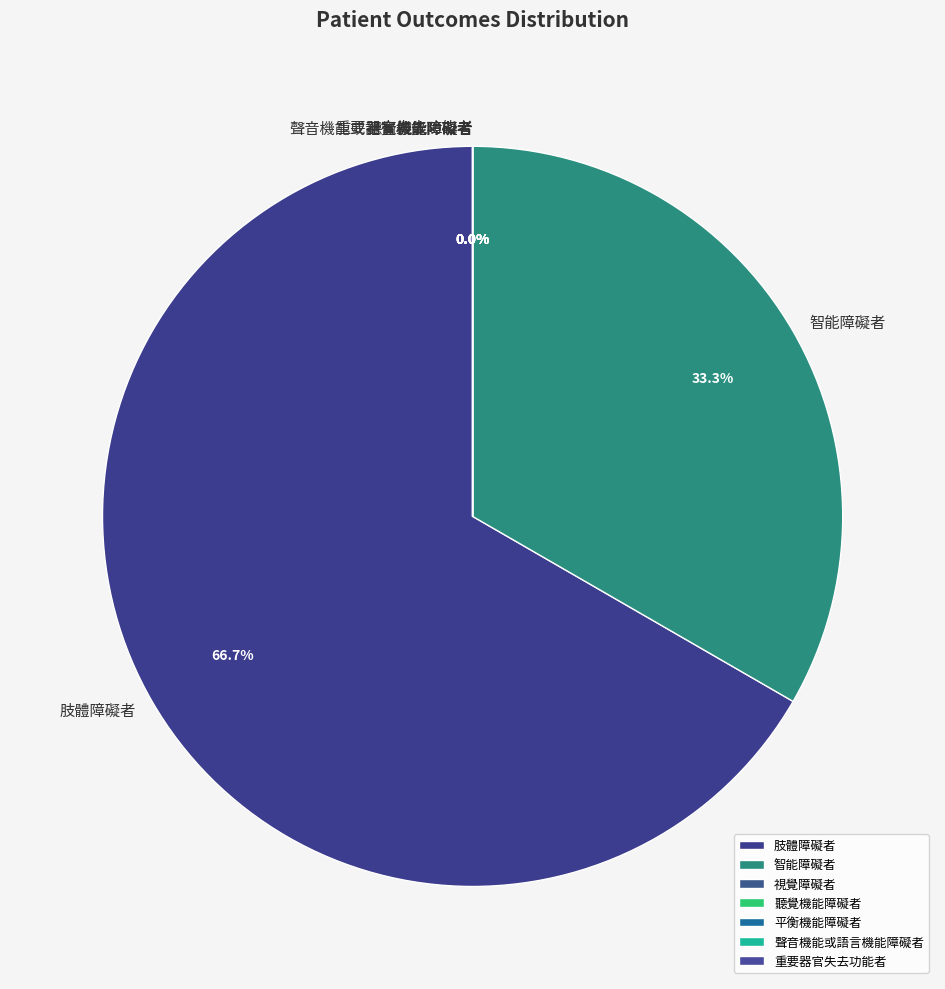

Which category has the smallest portion of the pie?

視覺障礙者